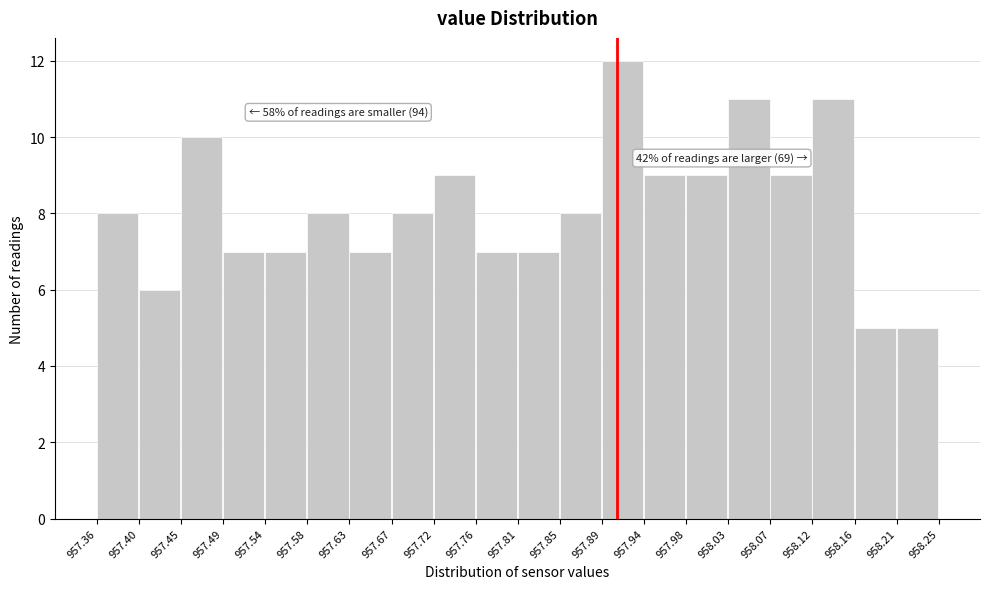

Over which range of the x-axis is the bar tallest?

957.89 to 957.94